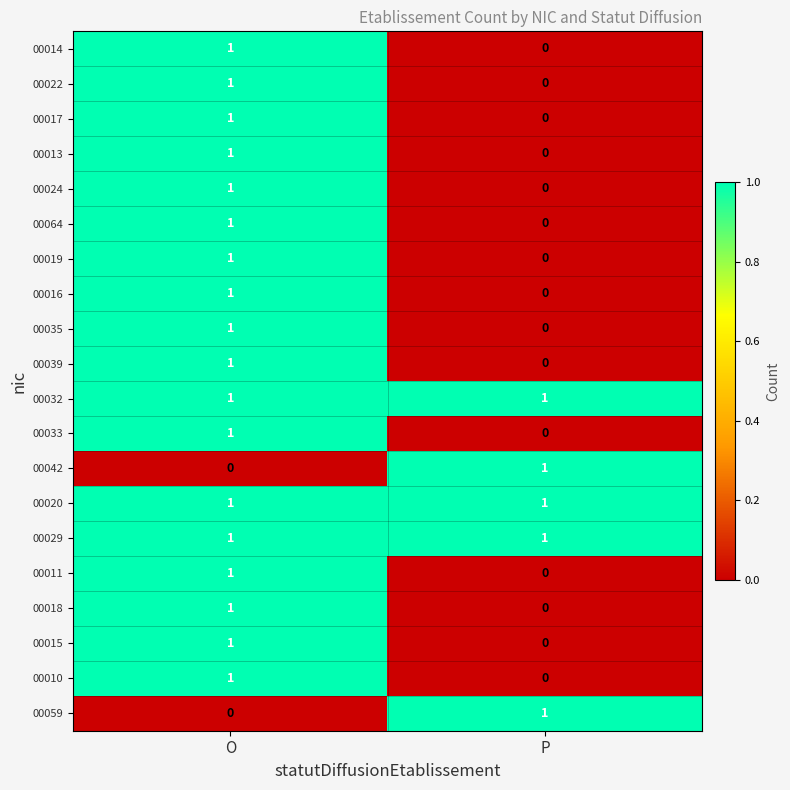

At which category is the sum across all series the highest?

O